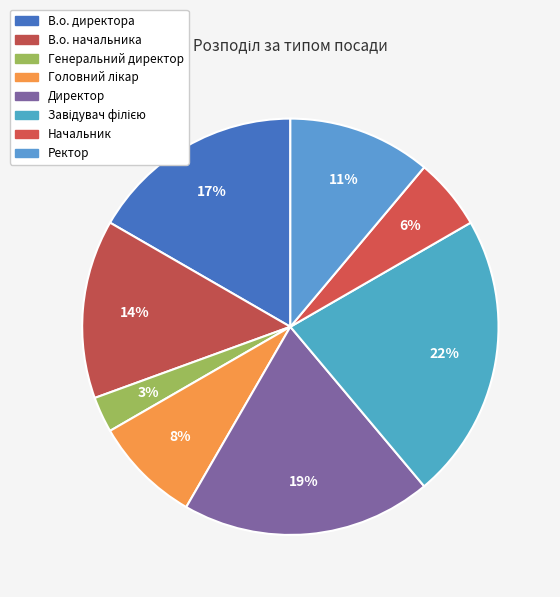

How many slices are in this pie chart?

8